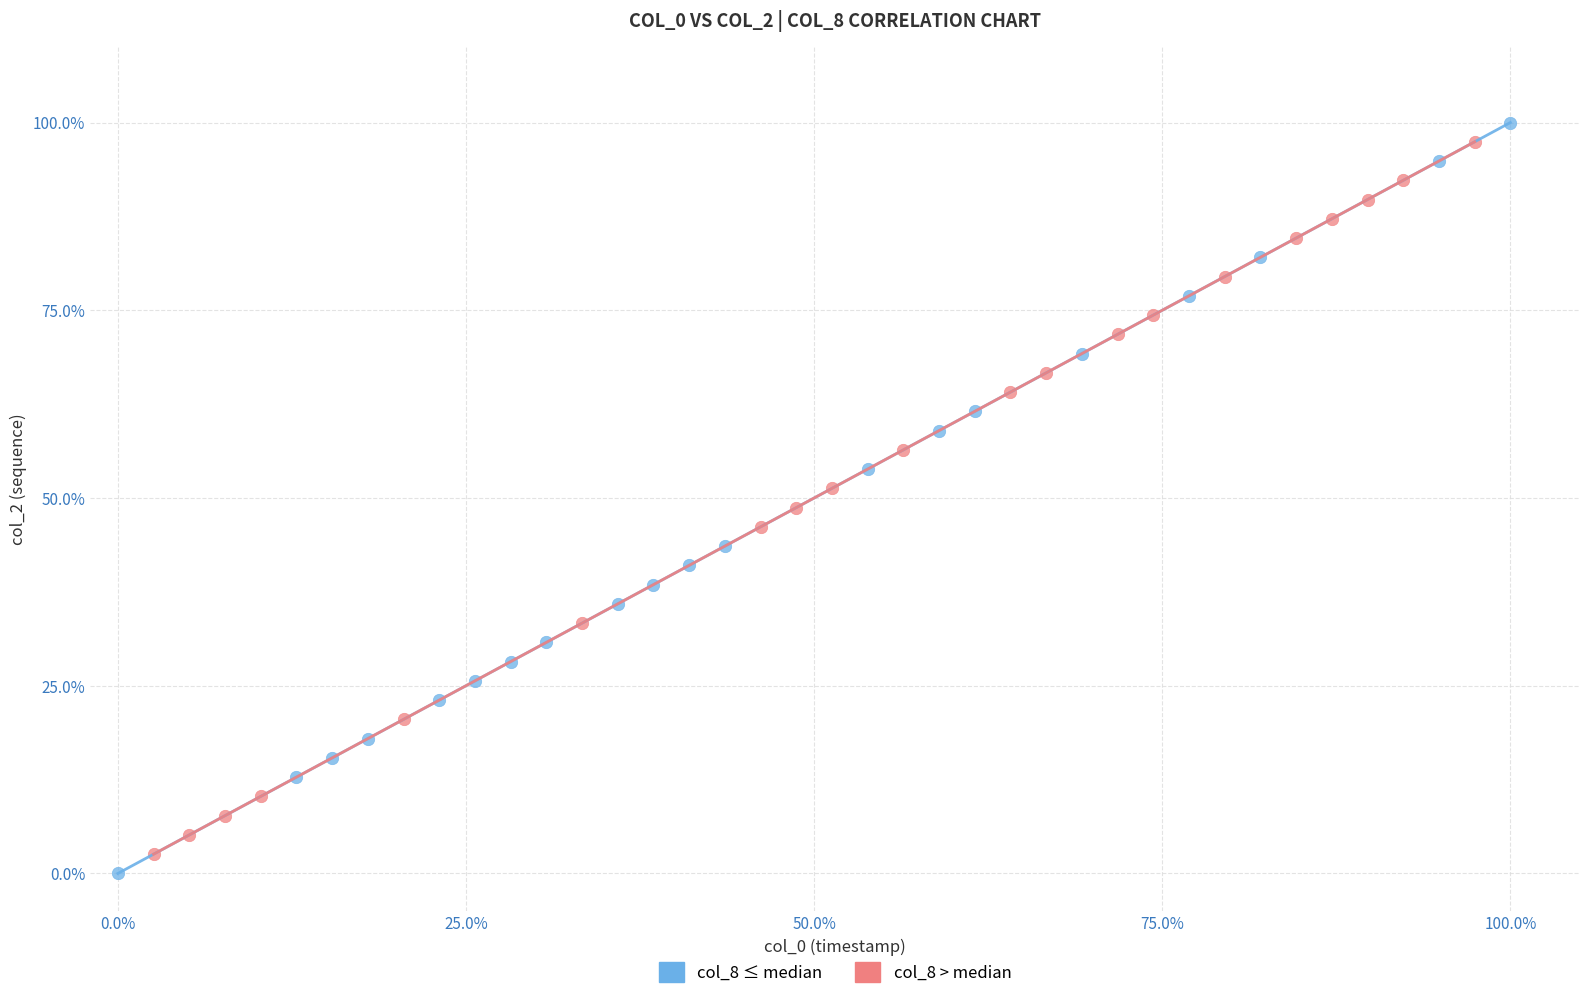

What are all the series names shown in the legend?

col_8 ≤ median, col_8 > median